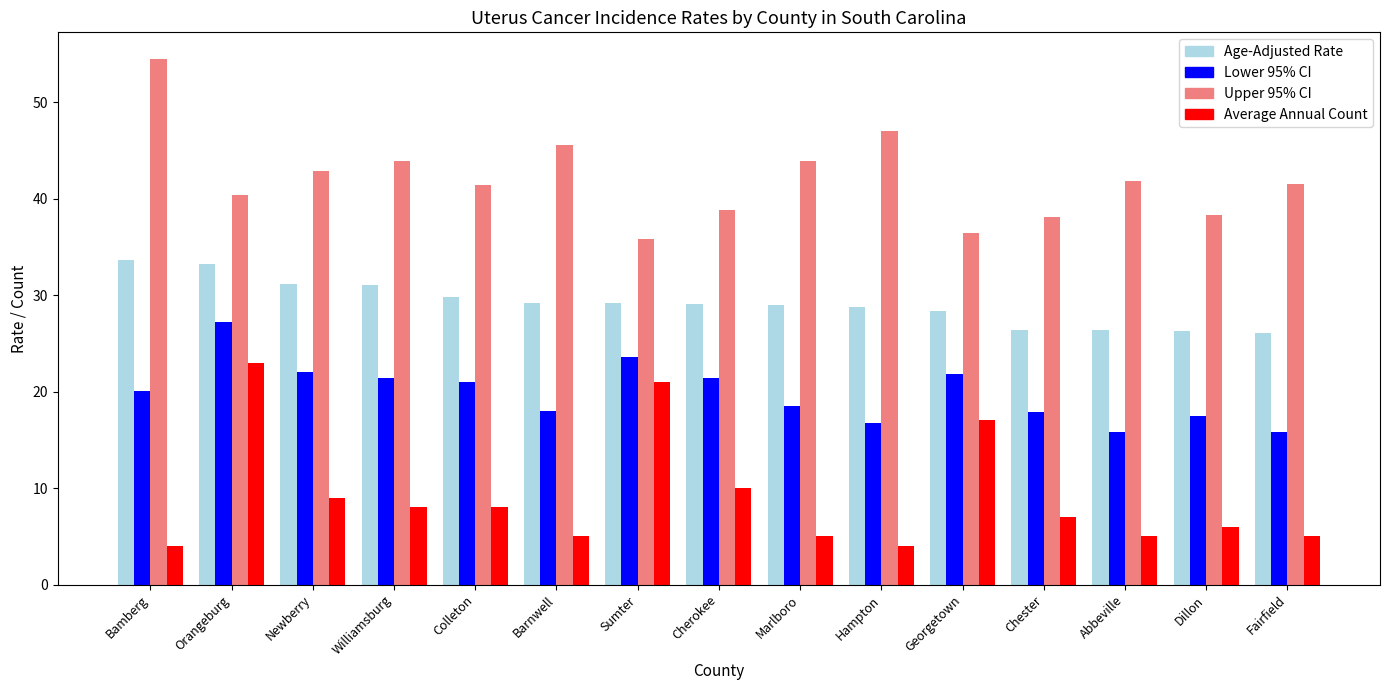

The value of Average Annual Count at Williamsburg is 4.0. True or false?

False